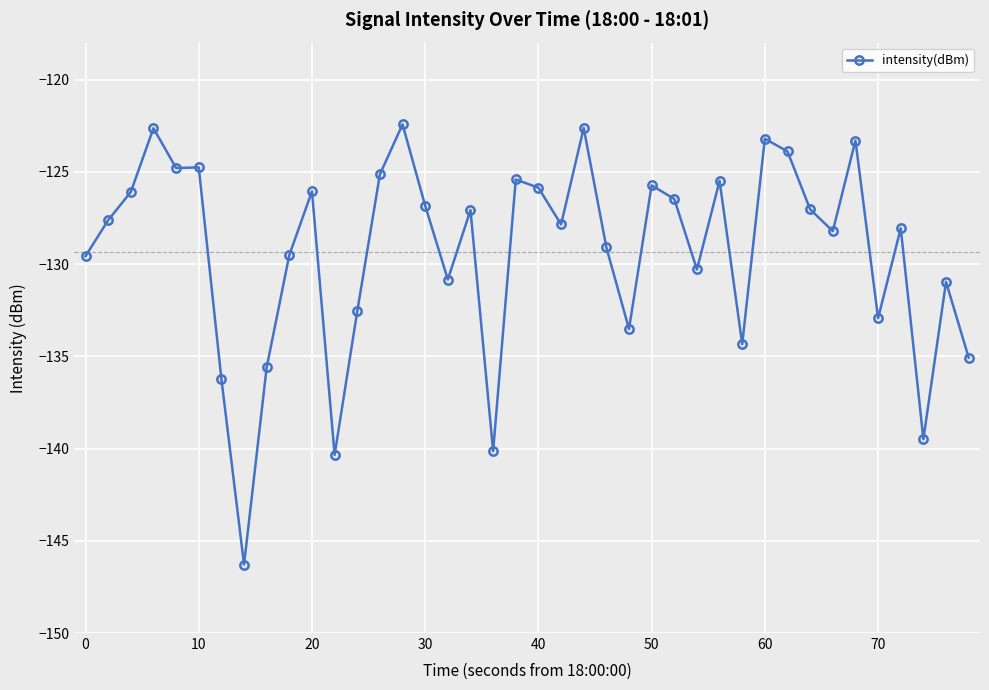

What is the maximum value shown in the chart?

-122.4